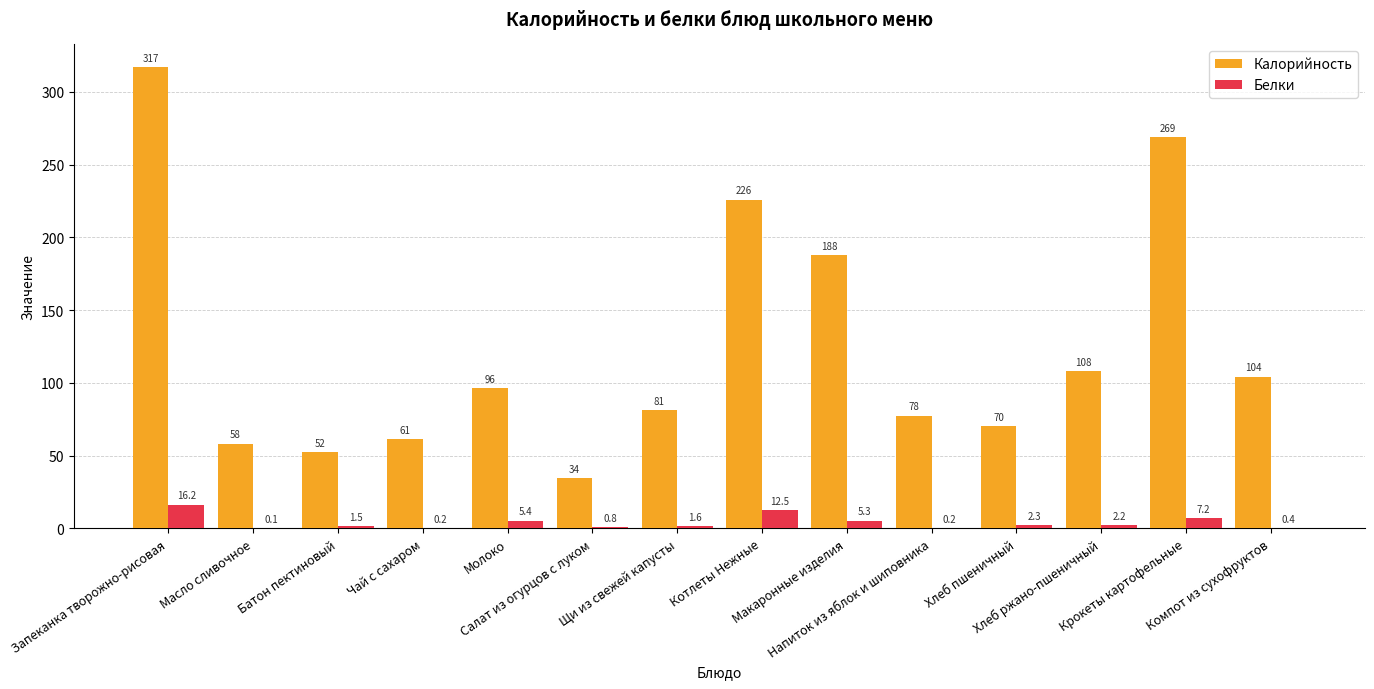

What is the greatest value displayed?

316.8